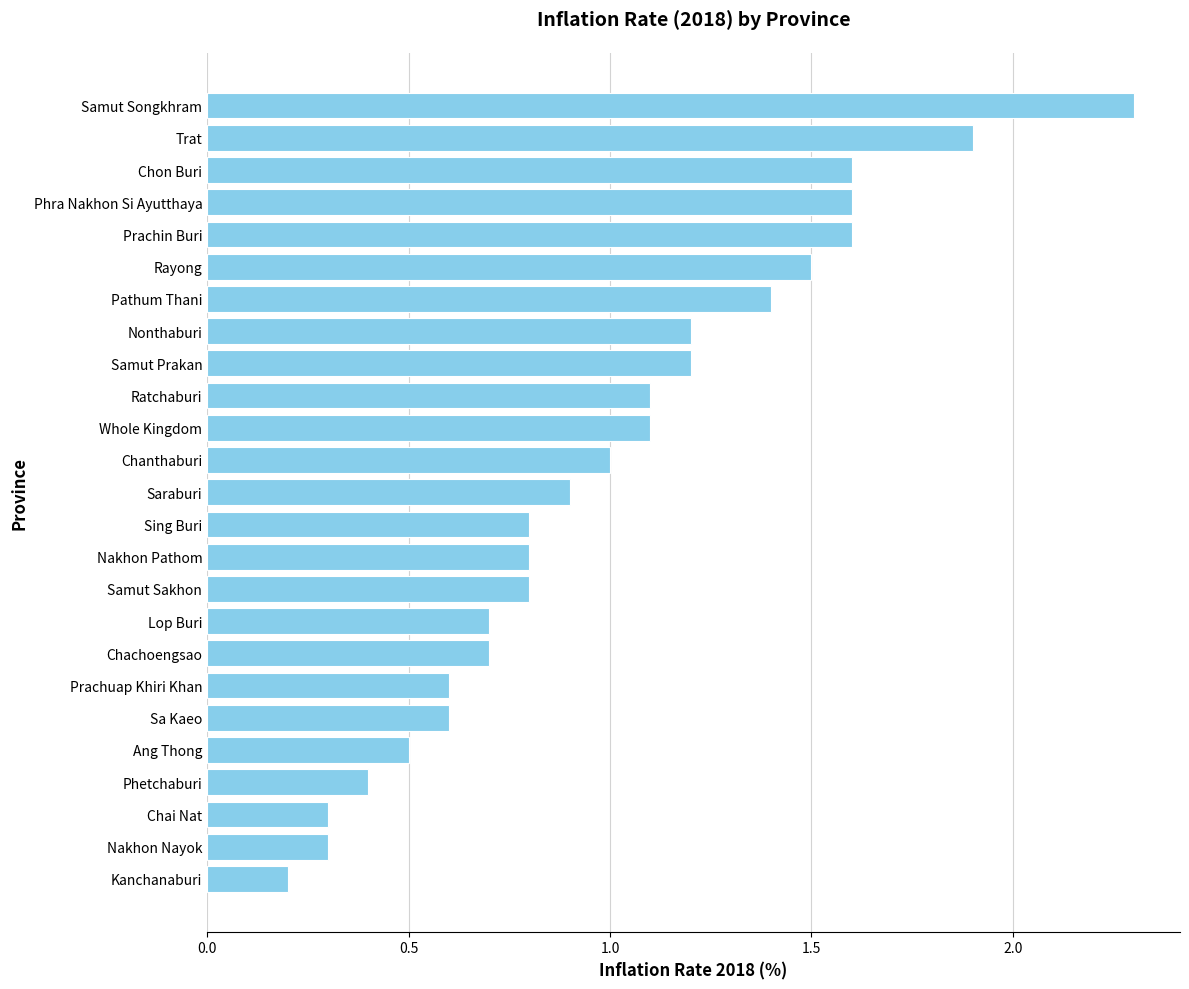

What is the label of the 23rd bar from the bottom?

Chon Buri